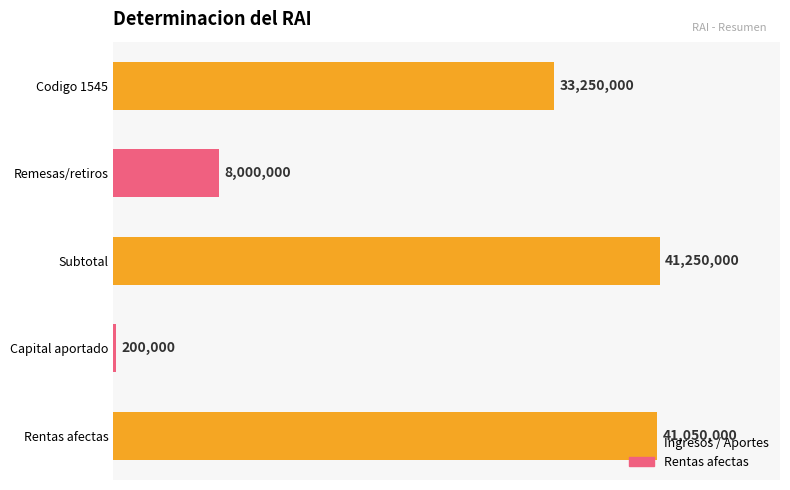

At which category does the chart reach its peak across all series?

Subtotal